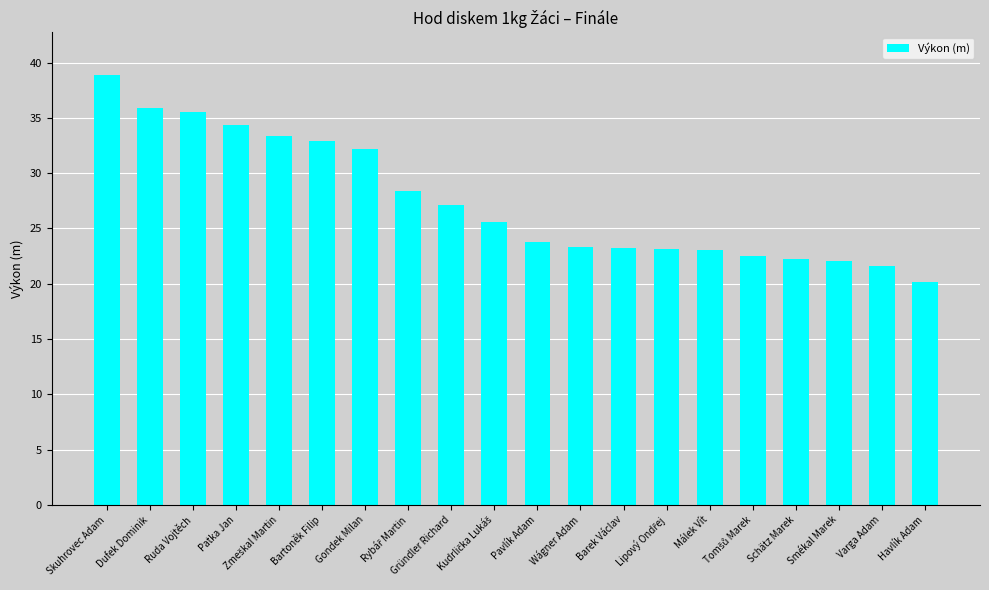

What is the greatest value displayed?

38.8